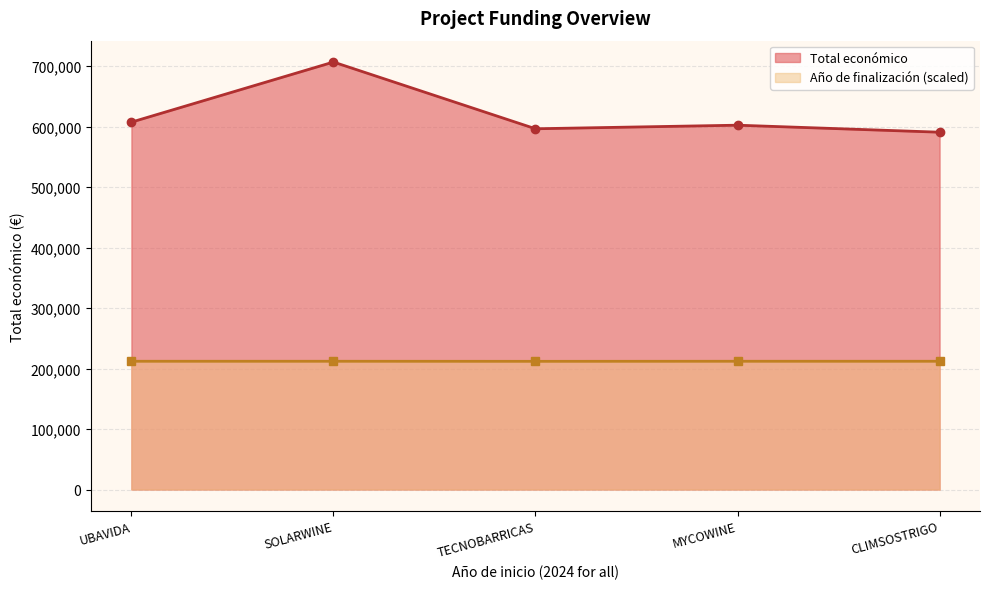

Reading left to right, list all the values displayed in this chart.

607342.0	706697.0	596384.0	602295.4	590712.0